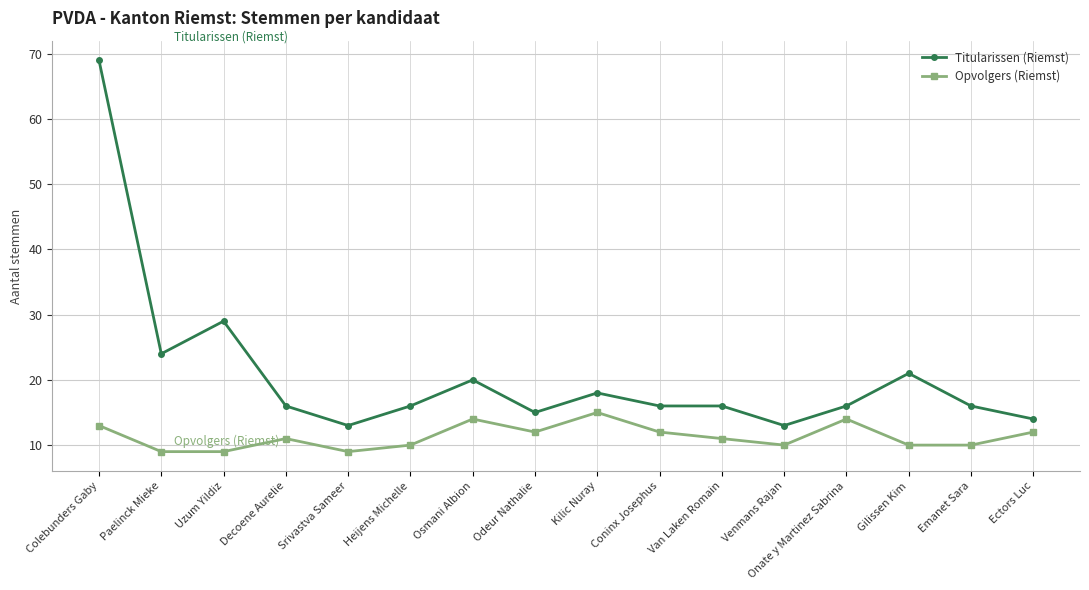

Which category has the highest value in the Opvolgers (Riemst) series?

Kilic Nuray